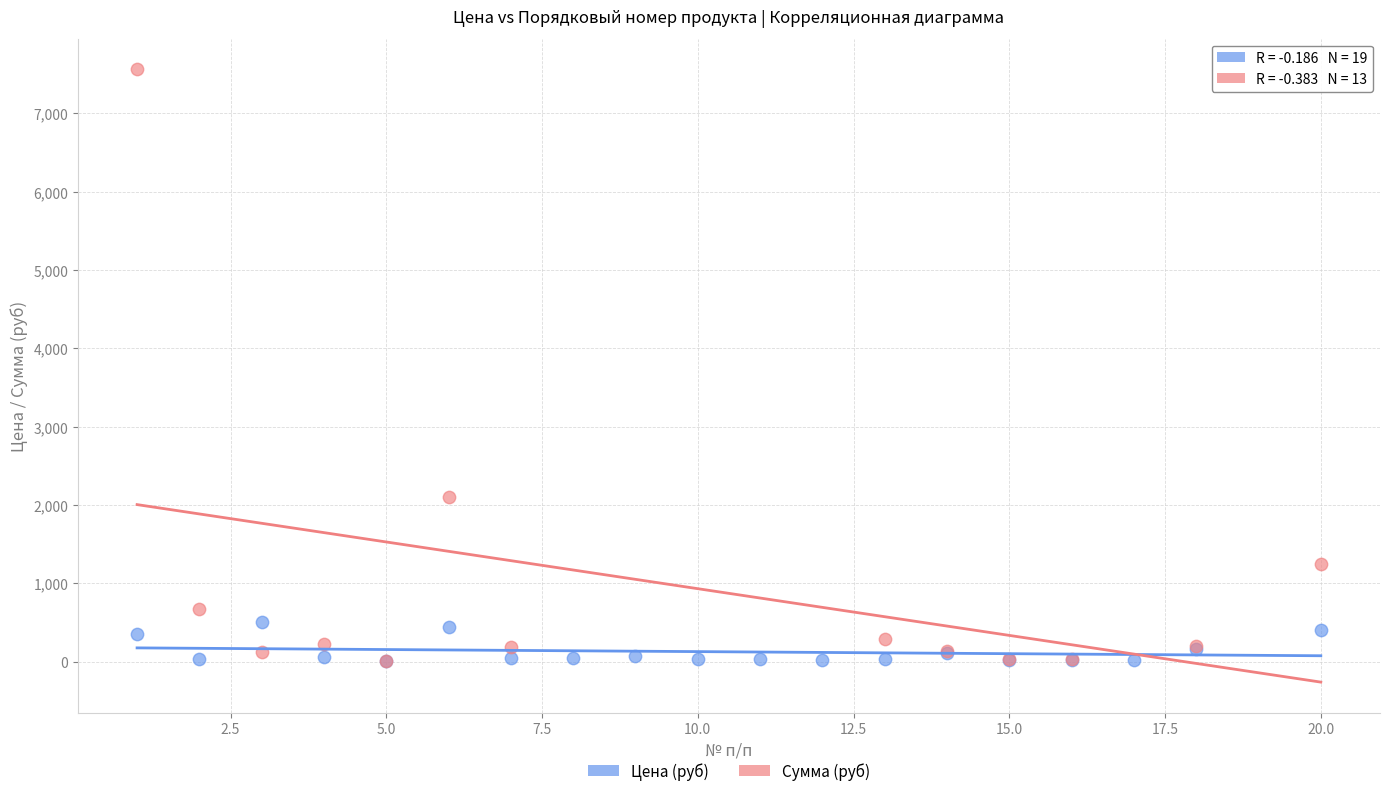

Which series has the widest spread of Y values?

Сумма (руб)